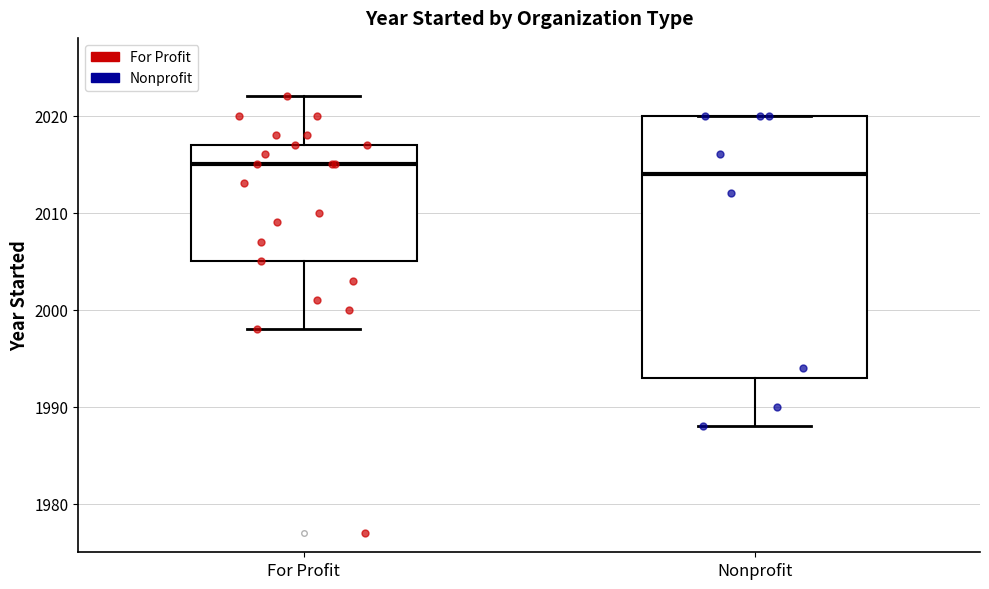

Comparing the boxes themselves (not the whiskers), which one is the tallest?

Nonprofit